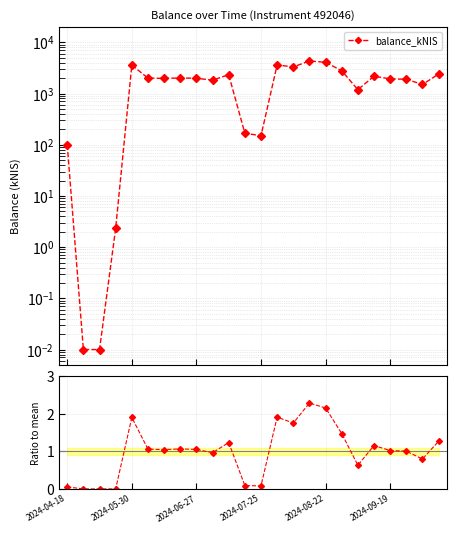

True or false: the data shows 1.0 at 13.

False